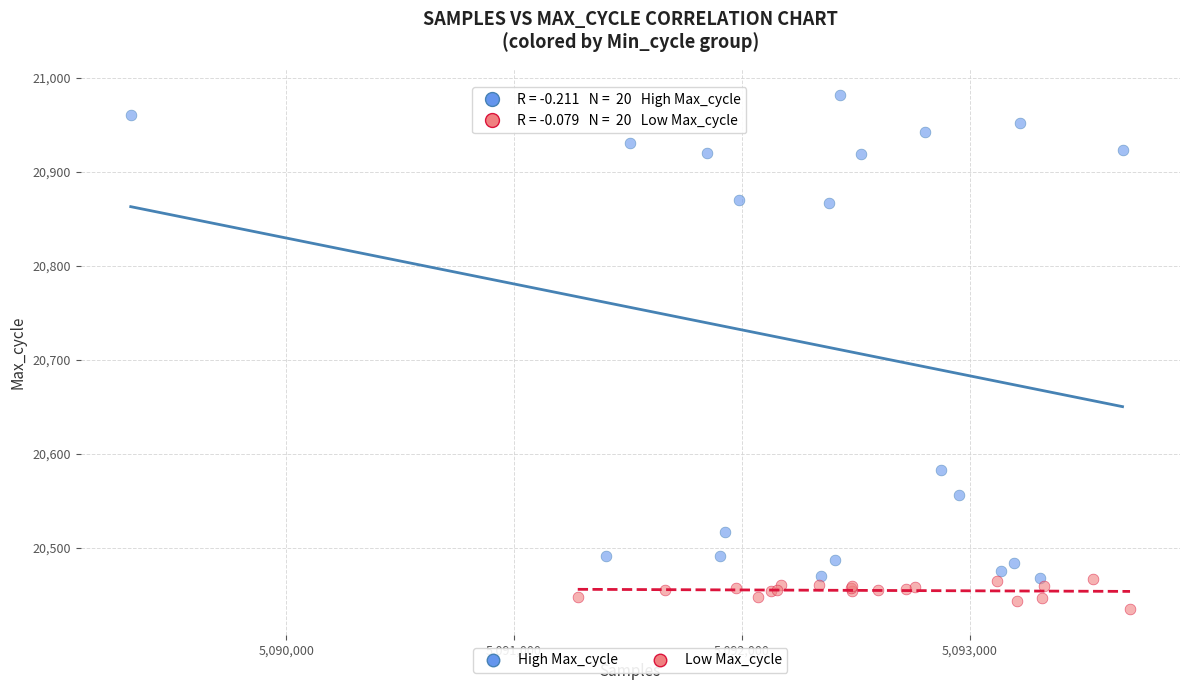

Which series has the widest spread of Y values?

High Max_cycle